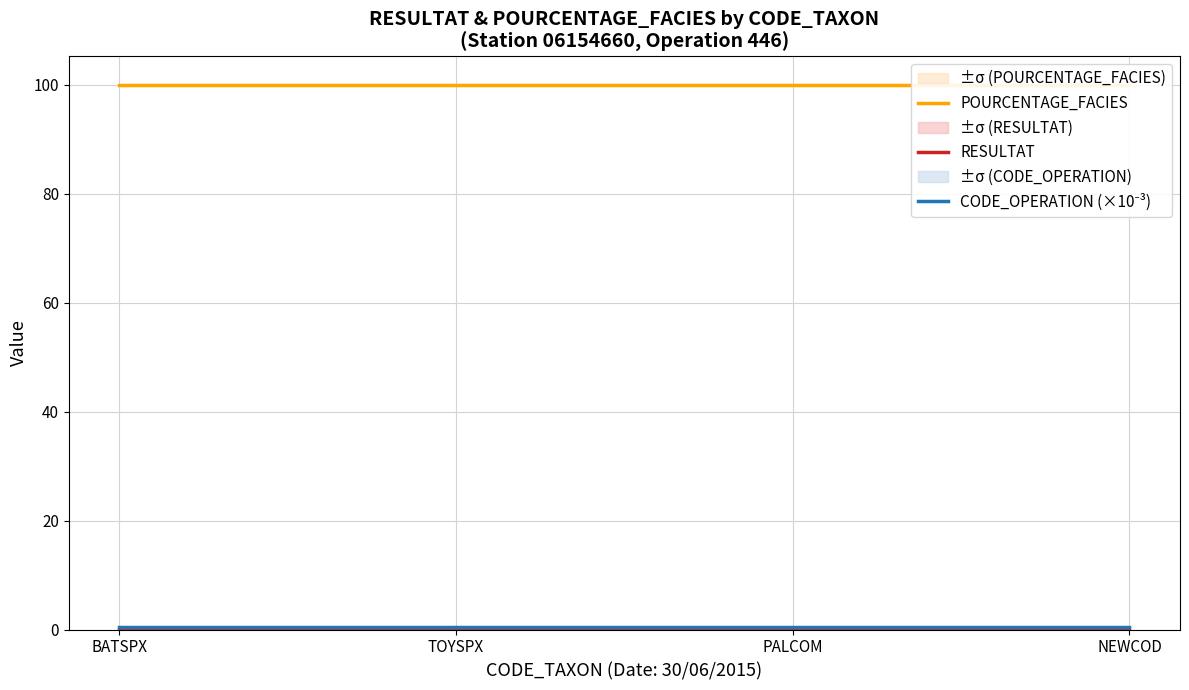

List the series in order of their peak value, highest first.

POURCENTAGE_FACIES, CODE_OPERATION (×10⁻³), RESULTAT